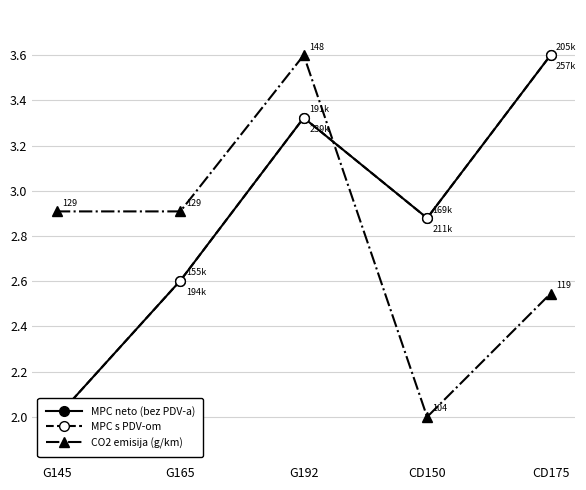

What is the sum of the MPC neto (bez PDV-a) values at G145 and G192?

5.3